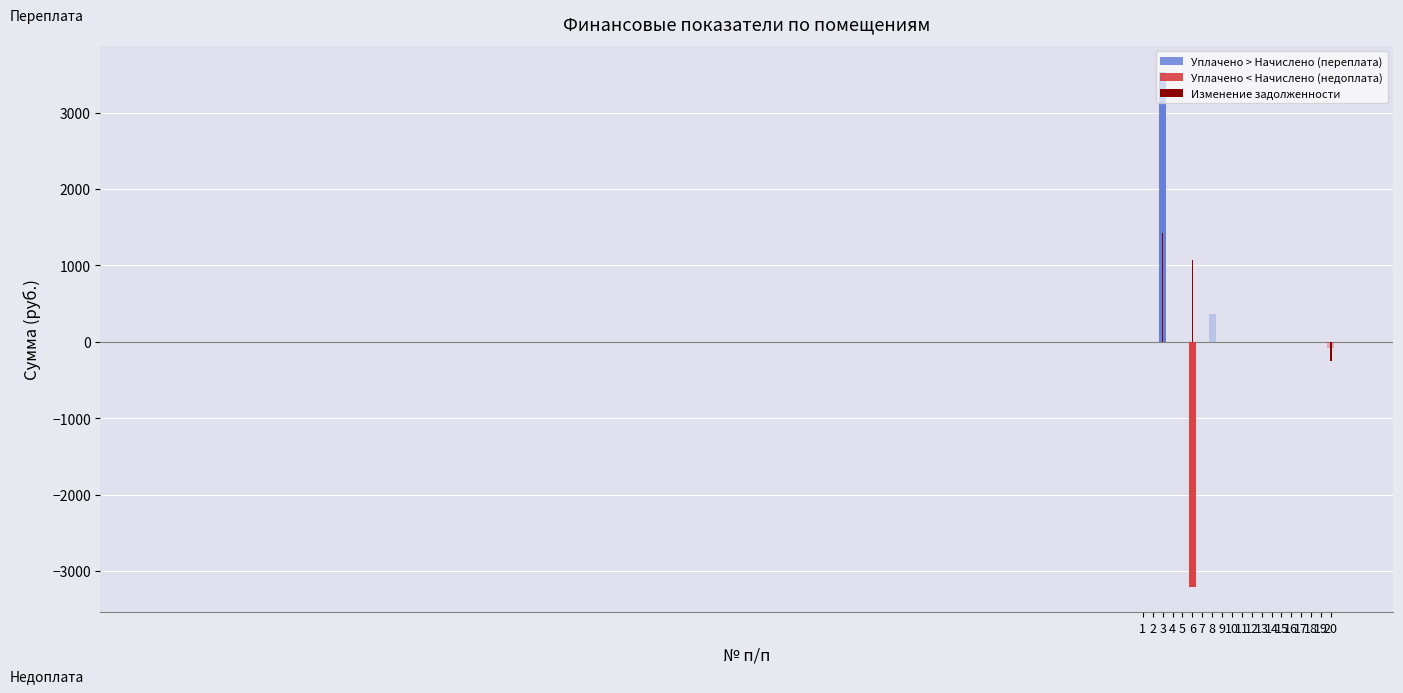

Count the number of values greater than 0.

2